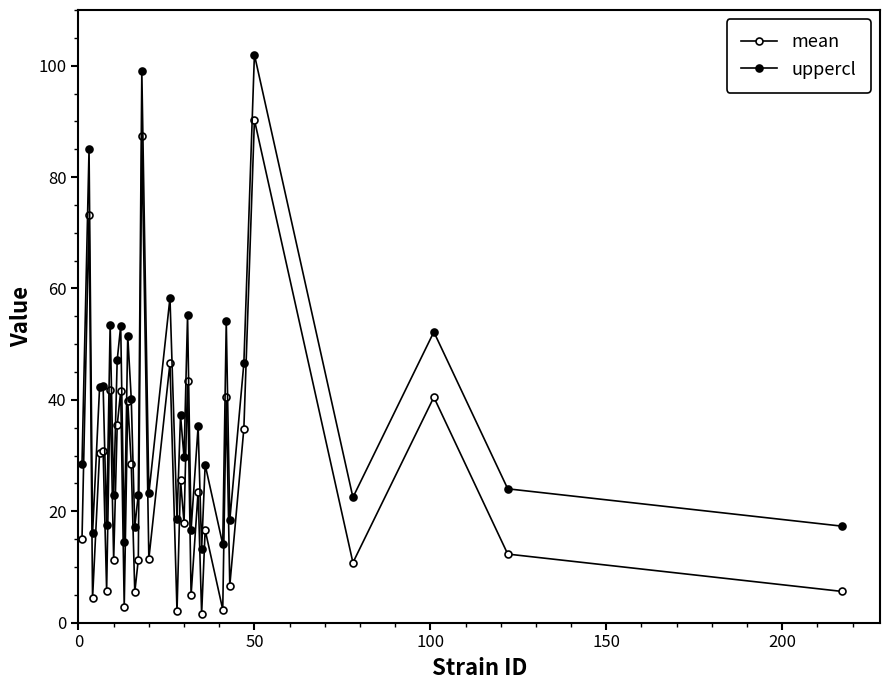

What is the average value of the mean series?

25.8